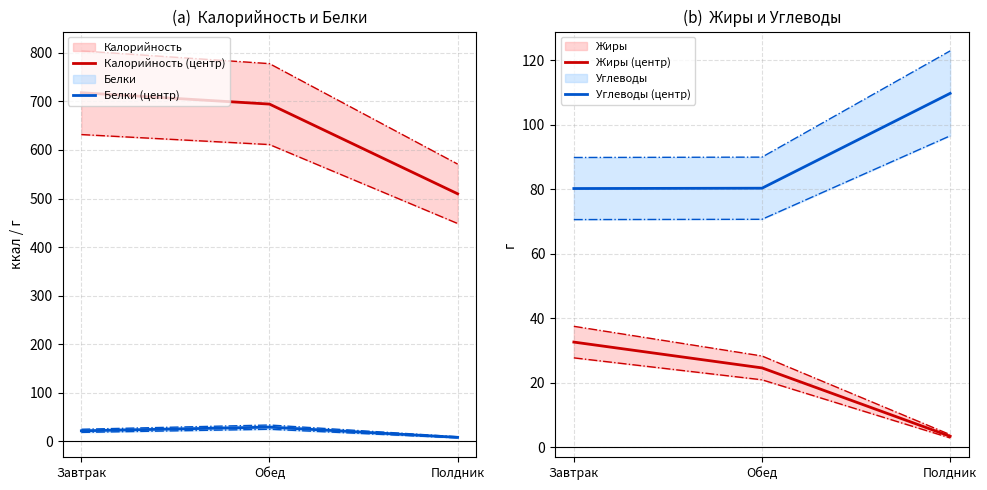

Between Завтрак and Обед, which series saw the biggest shift?

Калорийность (центр)